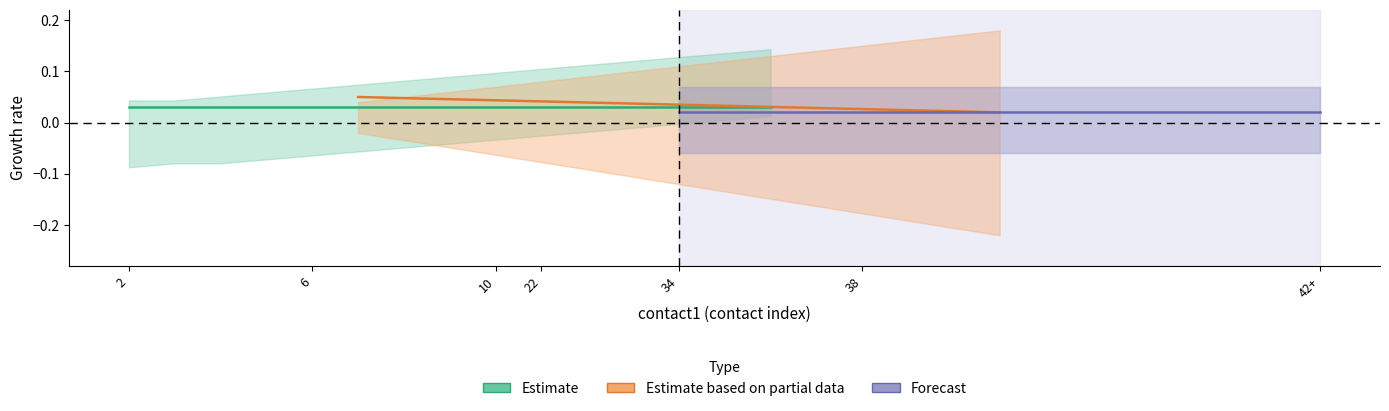

Which label corresponds to the largest value in the chart?

2